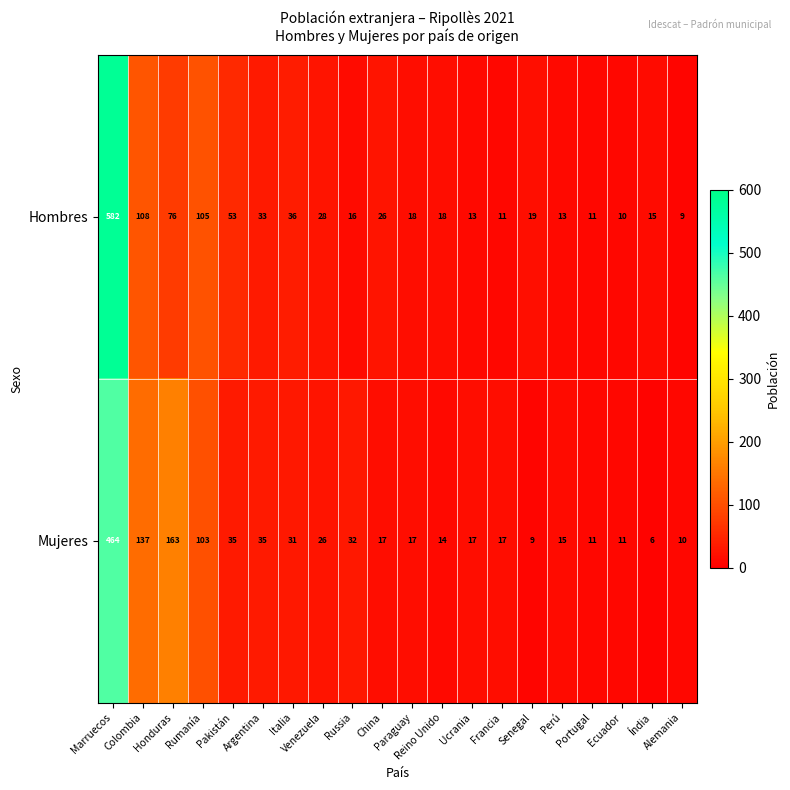

What is the sum of all Hombres values?

1200